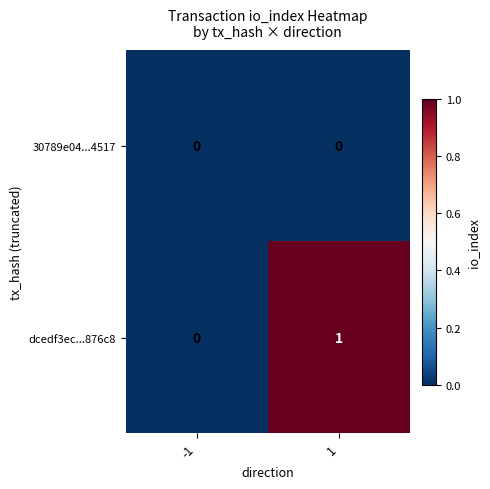

Rank the series by their average value, from highest to lowest.

dcedf3ec...876c8, 30789e04...4517